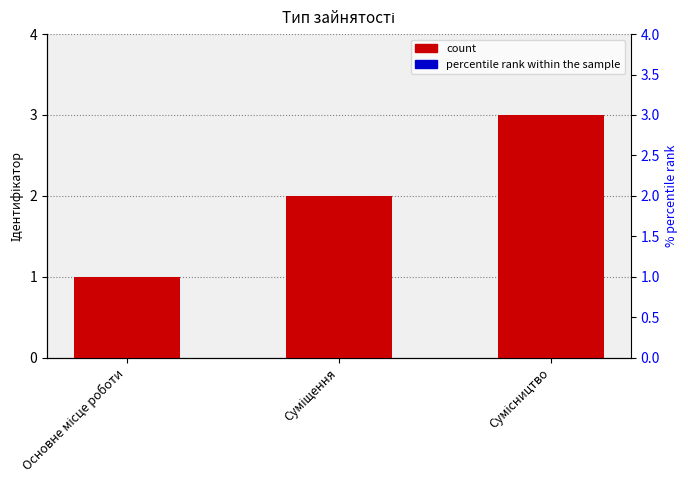

Where is the data nearest to the value 2?

Суміщення